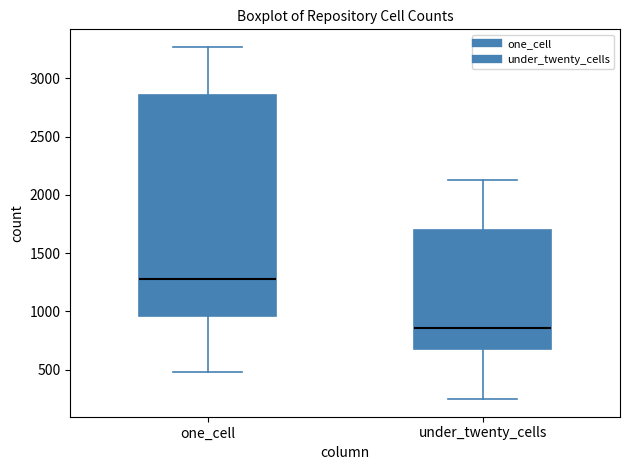

Reading left to right, read every box against the y-axis: the position of its median line, the range the box covers, and the ends of its whiskers. The values are not printed on the chart, so give them approximately, as read against the axis.

one_cell: median 1300, box 950 to 2850, whiskers 500 to 3250
under_twenty_cells: median 850, box 700 to 1700, whiskers 250 to 2150